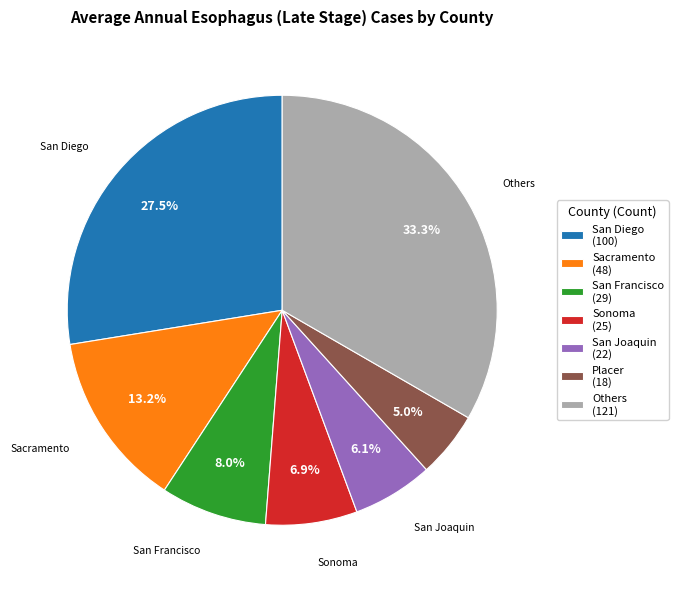

Is there any slice that represents more than half of the pie?

No